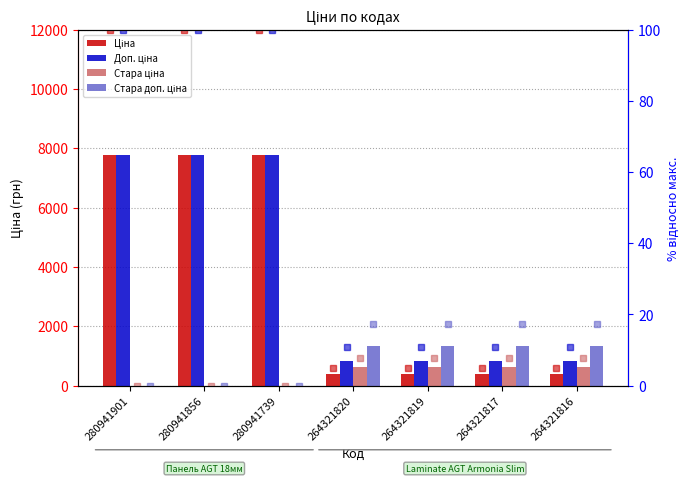

Which series has the widest spread of values?

Стара ціна